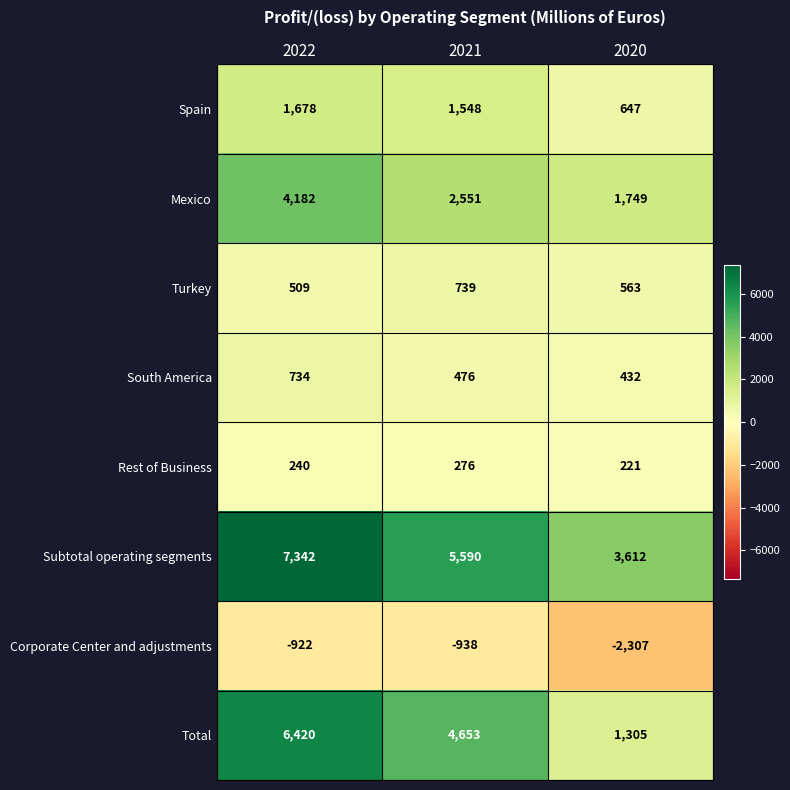

What is the difference between the maximum and minimum values in the Turkey series?

230